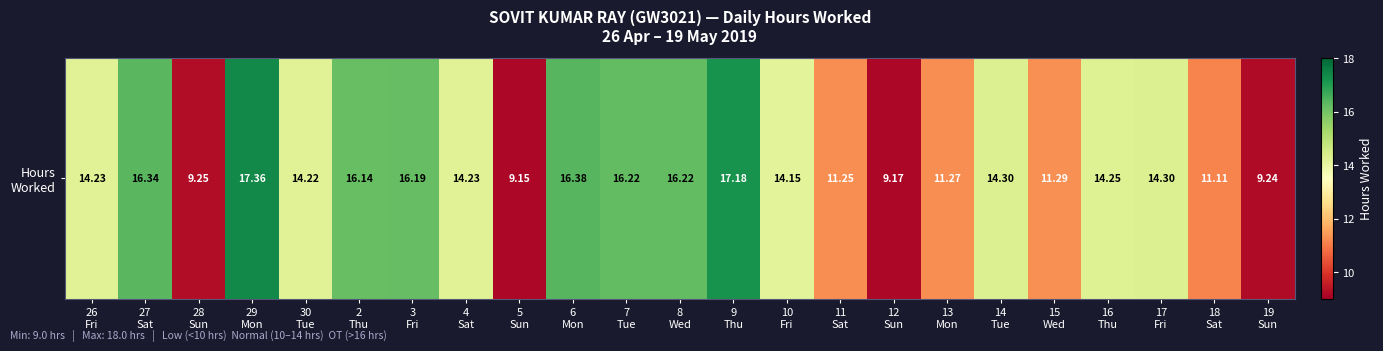

What is the sum of all values?

313.4